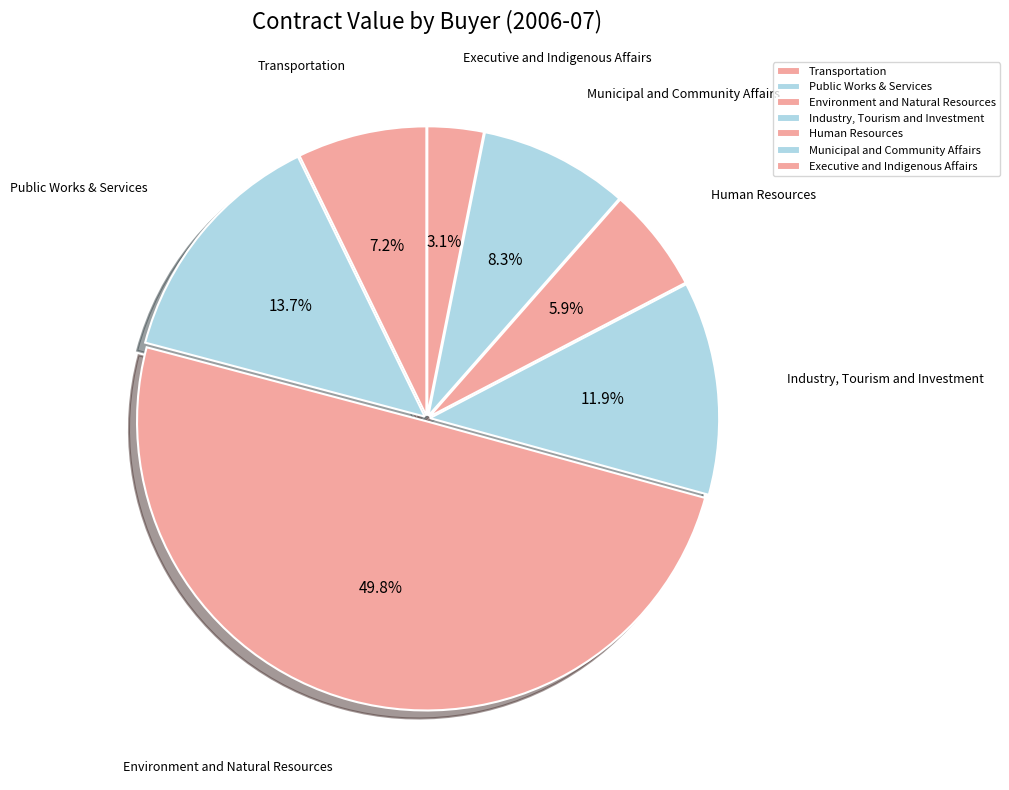

Is Industry, Tourism and Investment the majority of the pie?

No